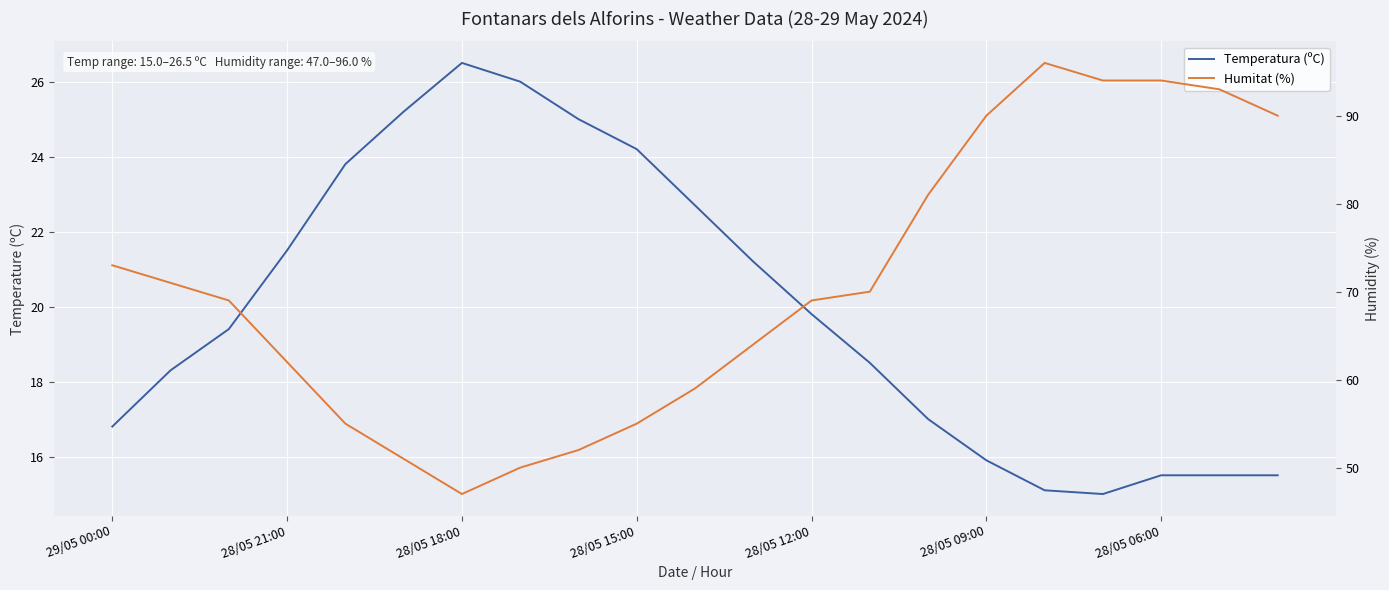

How many interior local peaks does the Humitat (%) series have?

1